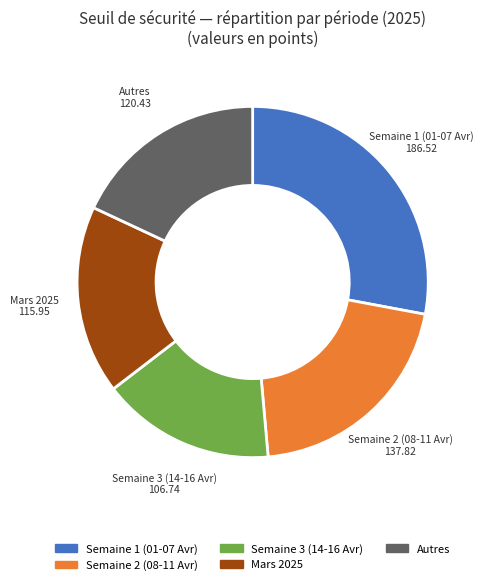

Does any single category account for the majority?

No